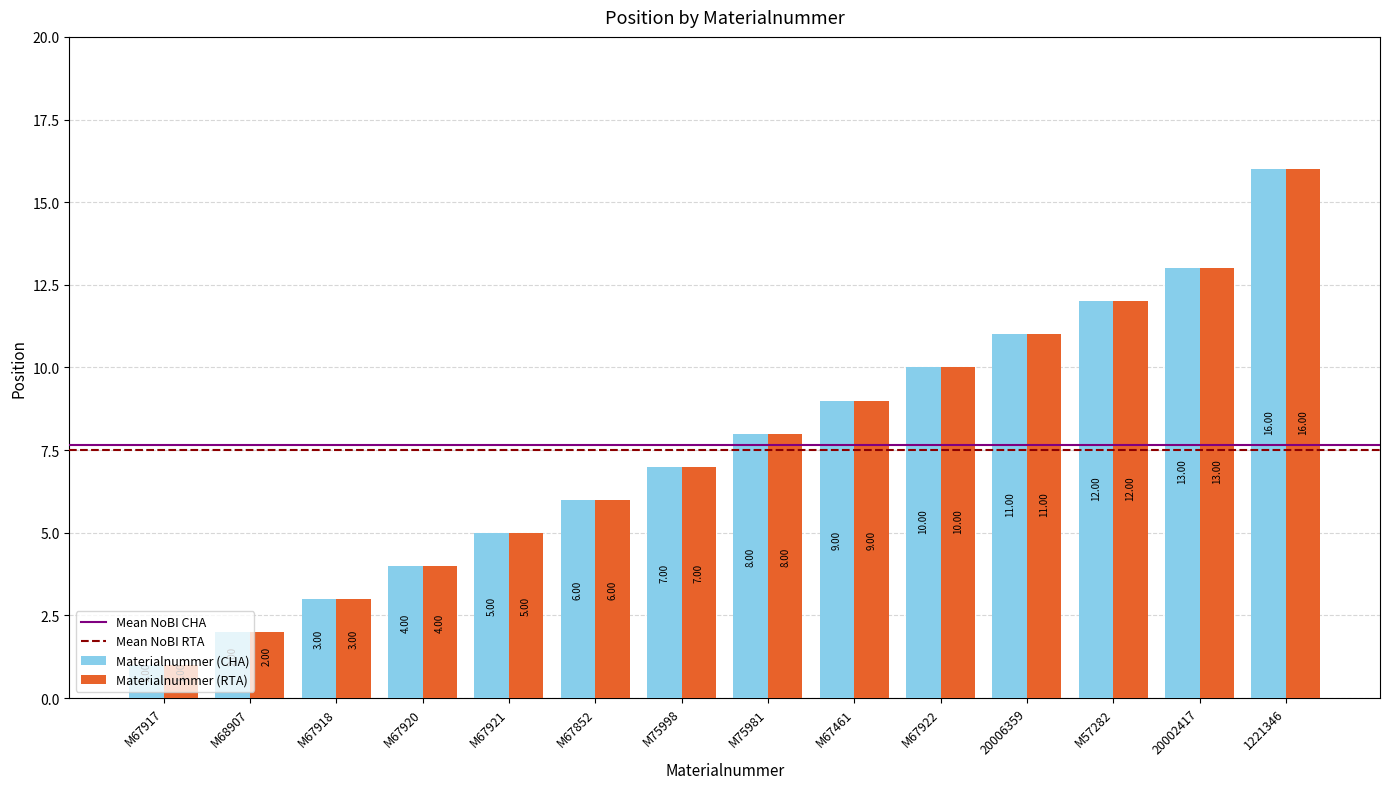

What is the sum of all Materialnummer (CHA) values?

107